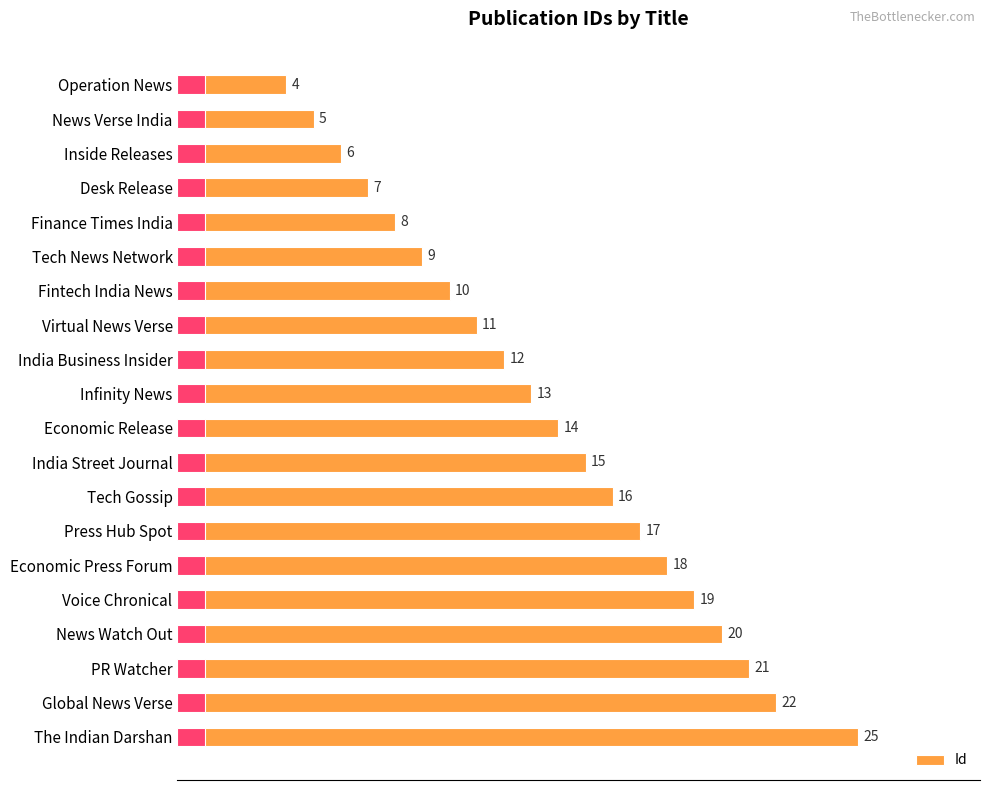

Reading left to right, transcribe all the data shown in this chart.

4	5	6	7	8	9	10	11	12	13	14	15	16	17	18	19	20	21	22	25